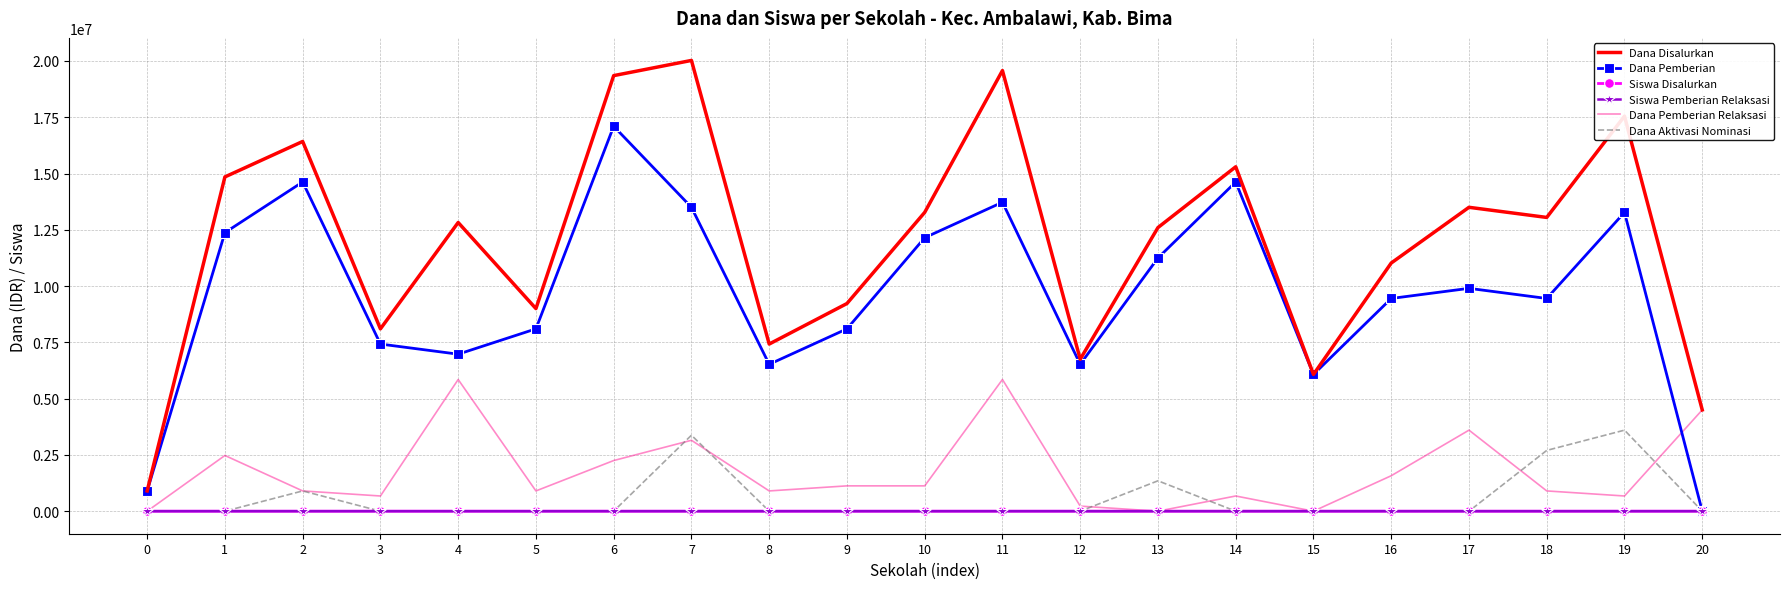

What are all the series names shown in the legend?

Dana Disalurkan, Dana Pemberian, Siswa Disalurkan, Siswa Pemberian Relaksasi, Dana Pemberian Relaksasi, Dana Aktivasi Nominasi